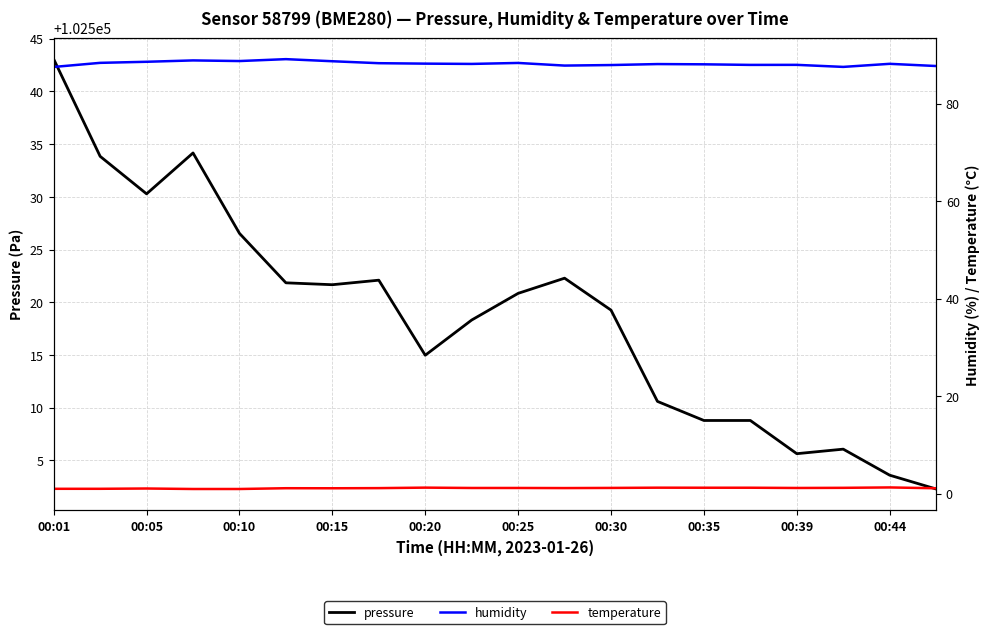

At which label does temperature reach its minimum?

00:15